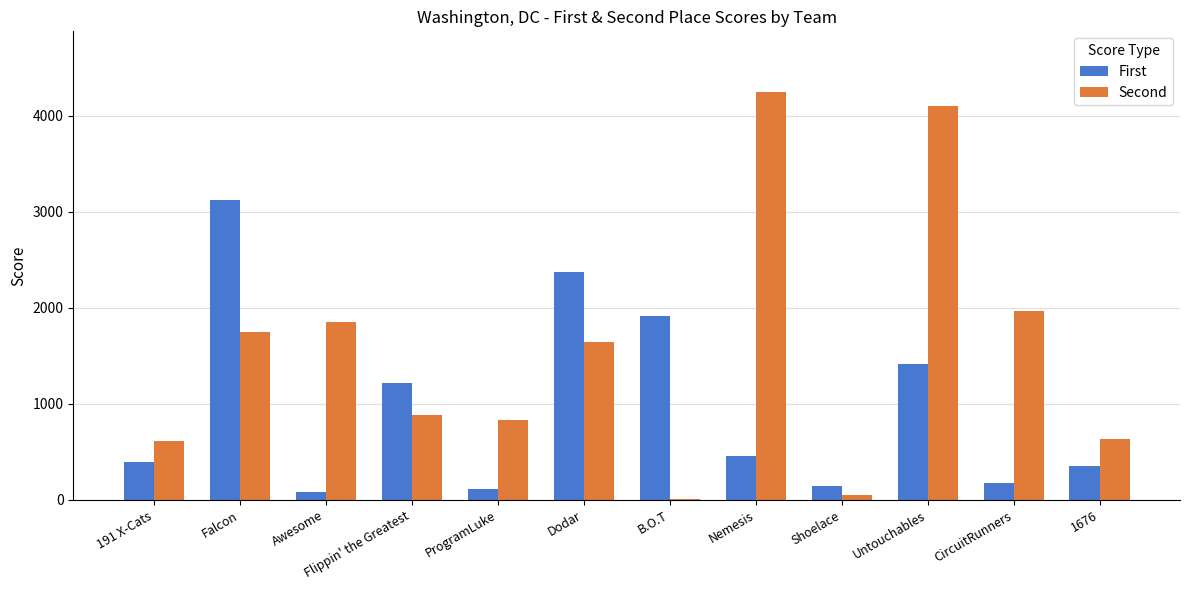

What are all the series names shown in the legend?

First, Second